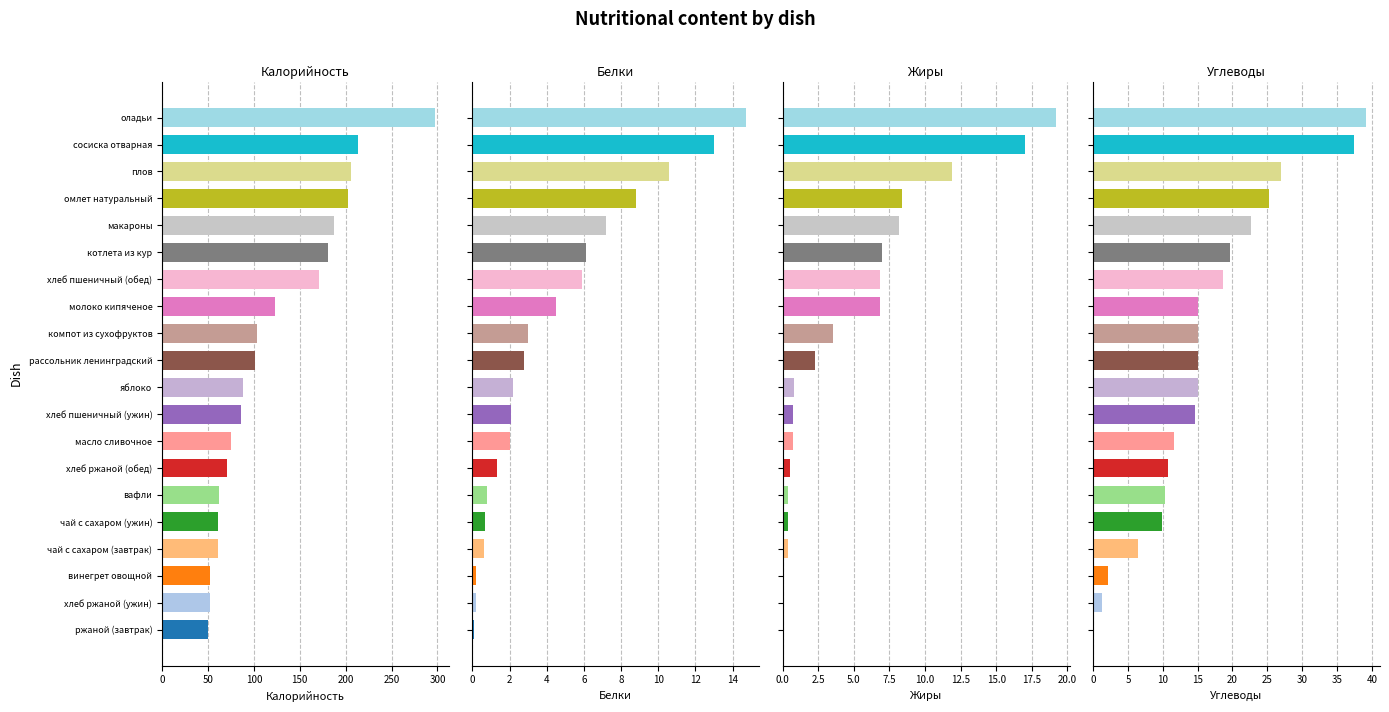

Read the Углеводы value at хлеб пшеничный (обед).

18.7